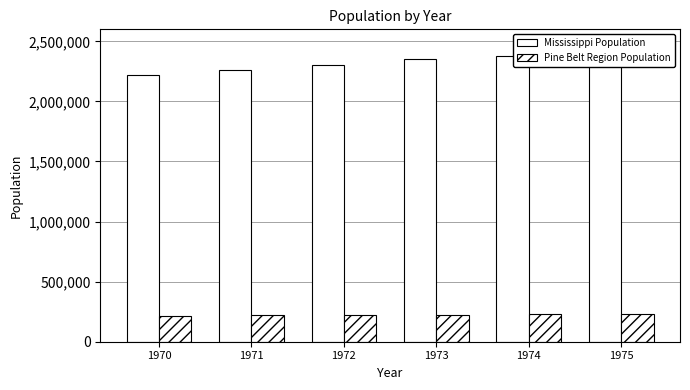

Reading left to right, what are all the values shown in this chart?

Mississippi Population: 2221128	2265529	2307291	2349802	2378603	2399924
Pine Belt Region Population: 213939	218301	223149	226131	228895	231621